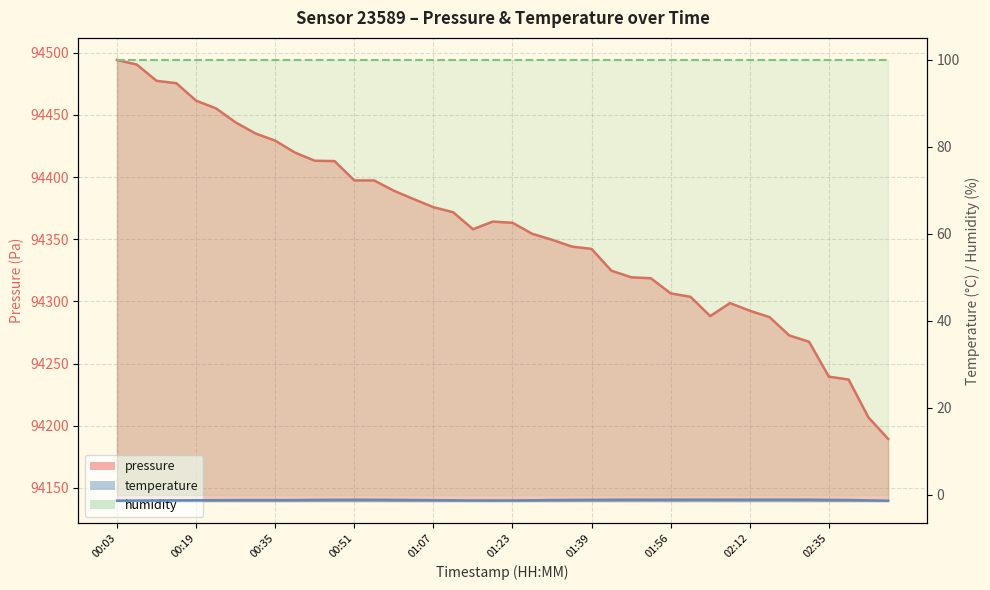

At how many categories does at least one series exceed 71461?

40